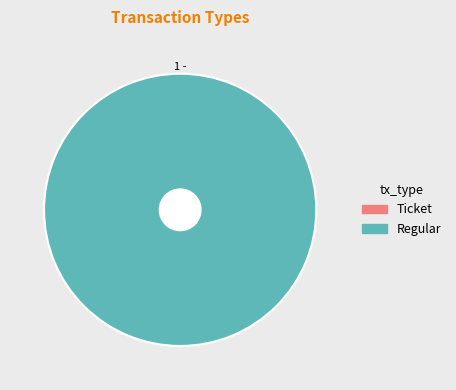

Which slice is the largest?

Regular